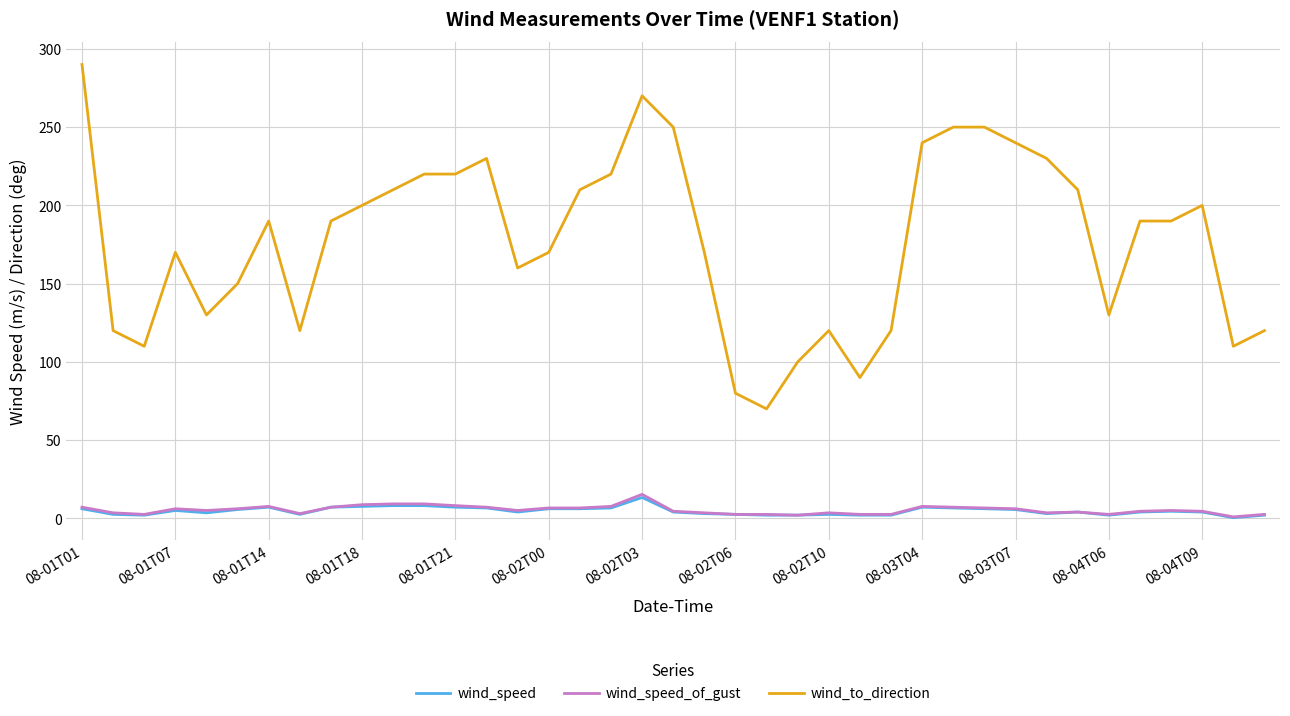

True or false: wind_speed and wind_to_direction cross at least once.

False